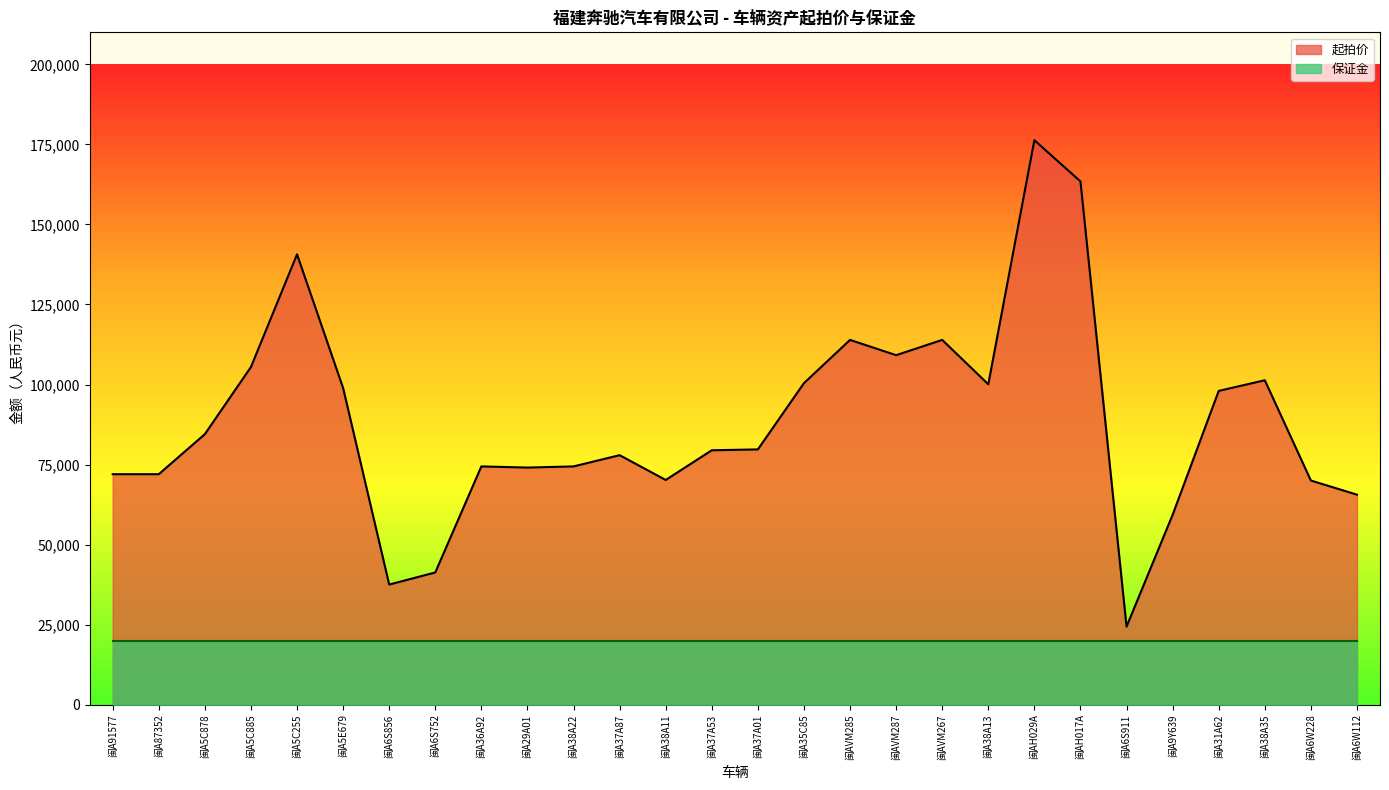

What position from the right is 闽A38A13?

9